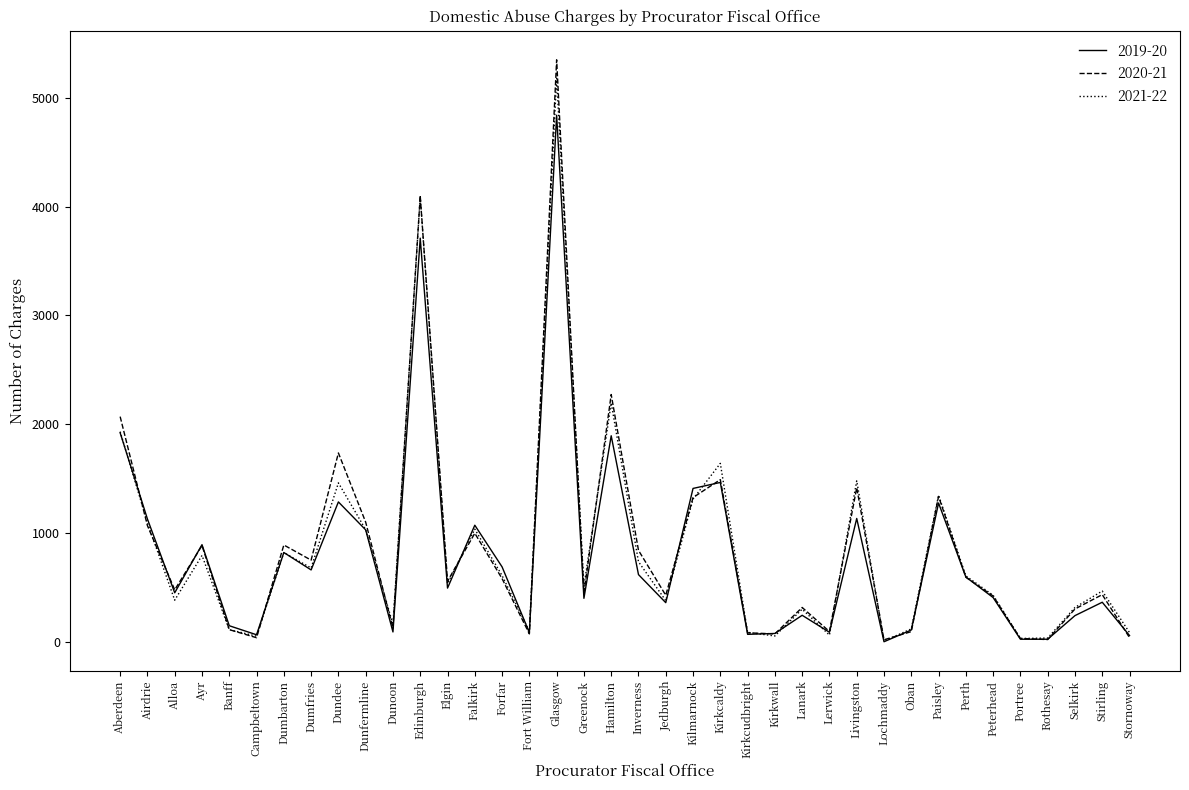

The value of 2020-21 at Inverness is 840. True or false?

True